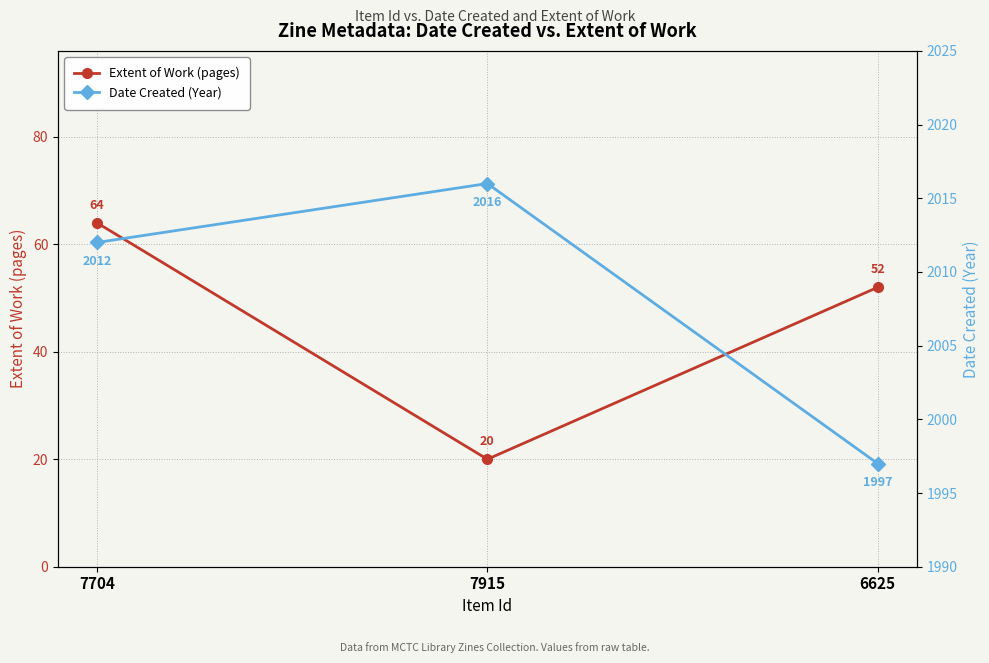

Which category has the highest value across all series?

7915